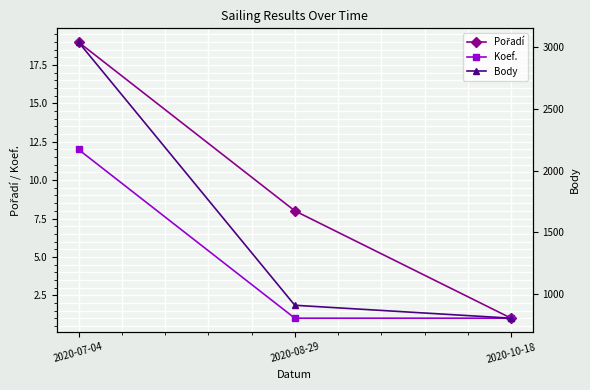

What are all the series names shown in the legend?

Pořadí, Koef., Body